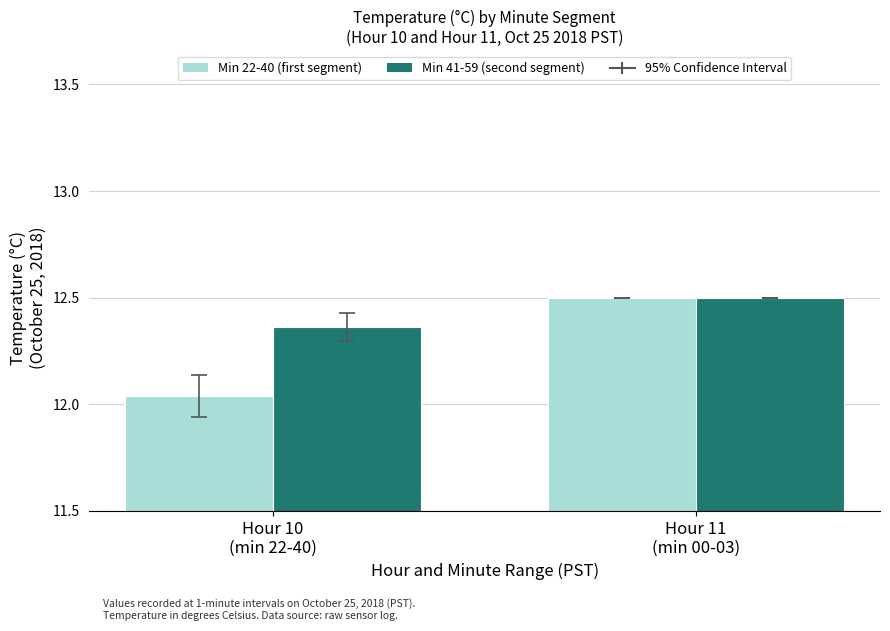

Where is Min 22-40 (first segment) nearest to the value 12?

Hour 10
(min 22-40)